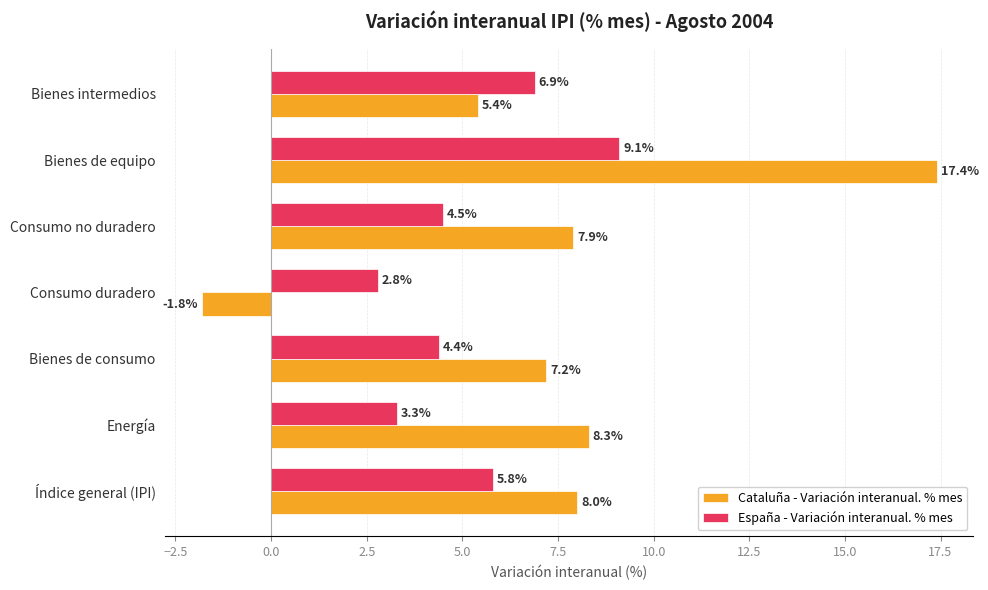

What is the sum of all España - Variación interanual. % mes values?

36.8